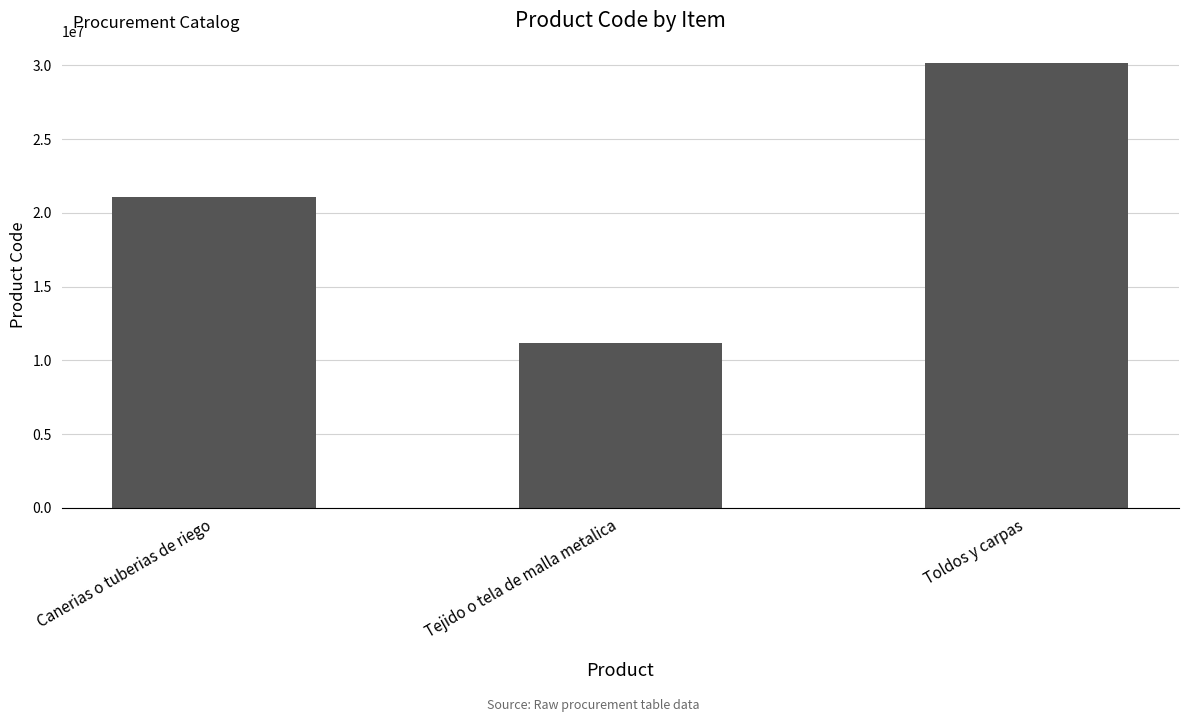

What is the label of the 1st bar from the right?

Toldos y carpas